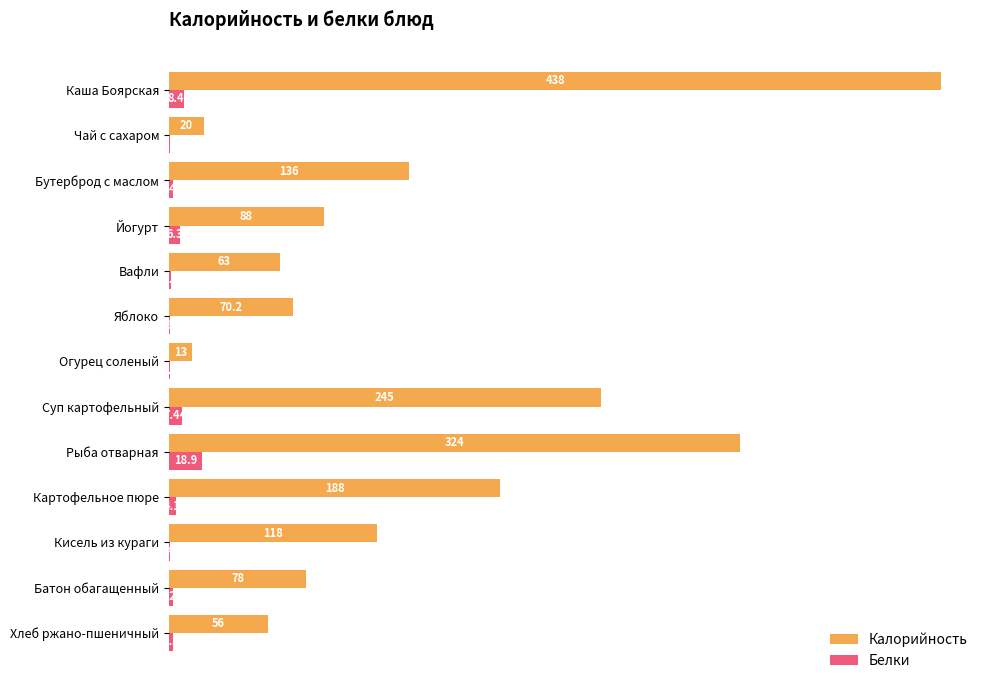

Which series has the largest total across all categories?

Калорийность